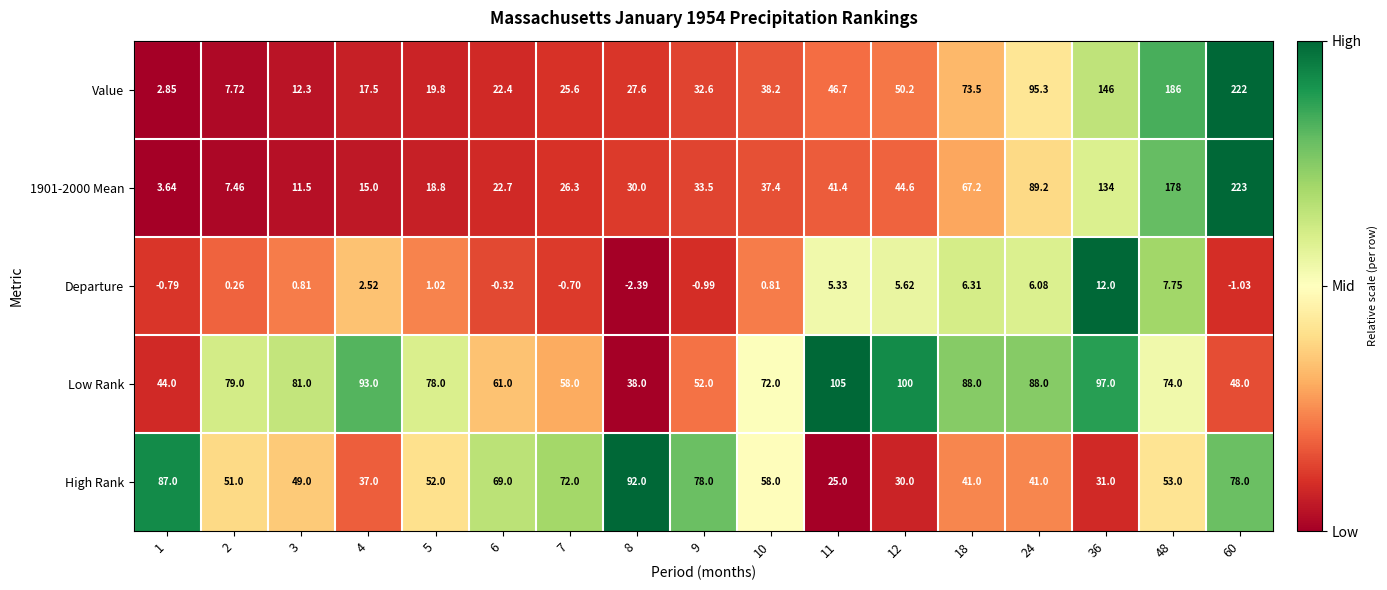

Is the value of Departure at 12 greater than the value of High Rank at 12?

No